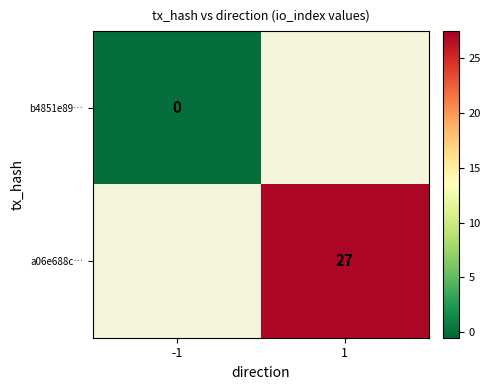

The value of a06e688c… at 1 is 6. True or false?

False